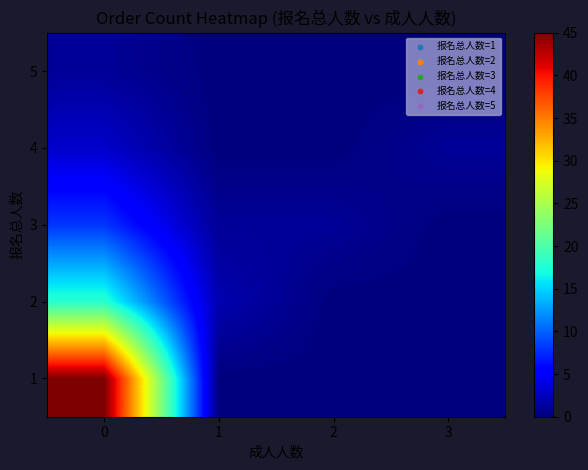

What is the difference between the highest and lowest values at 0?

44